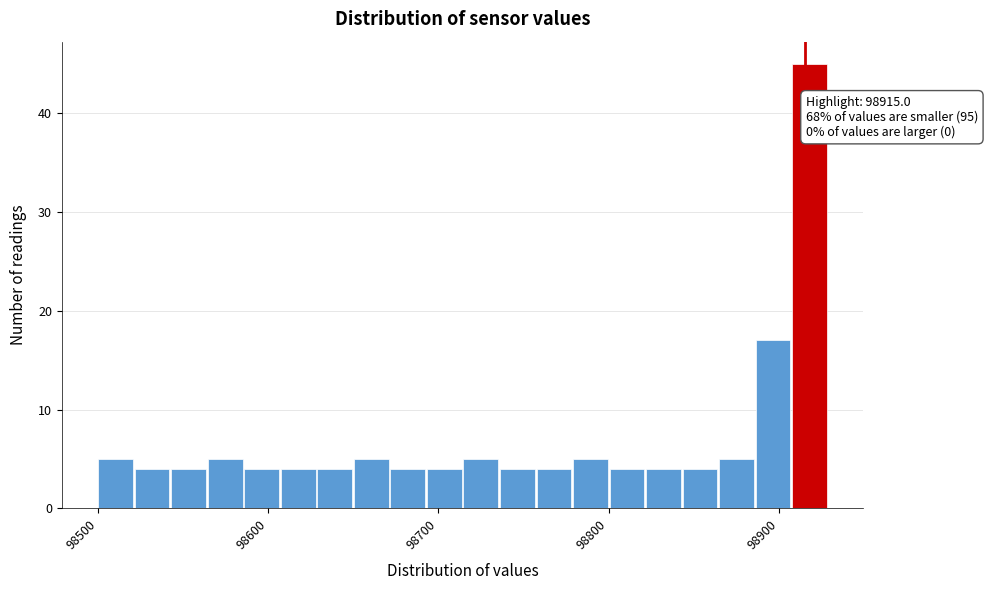

Read against the x-axis, roughly where is the centre of the tallest bar?

98920